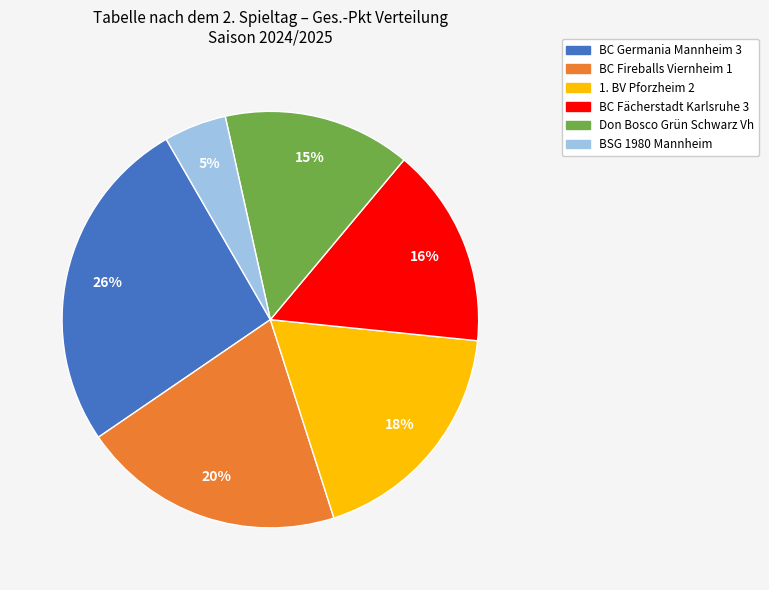

Do BC Fireballs Viernheim 1 and BC Germania Mannheim 3 together represent more than half of the pie?

No